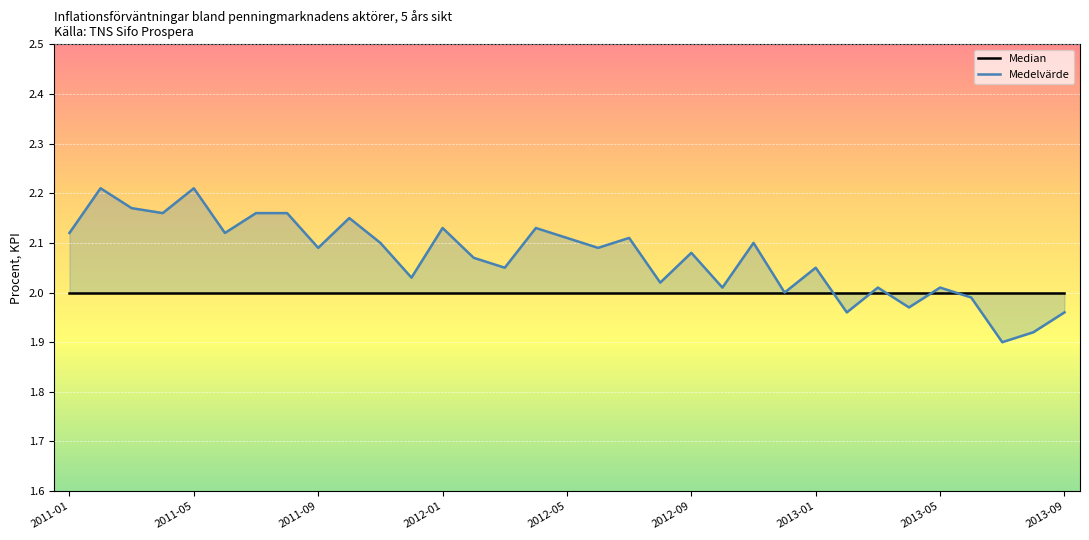

Is it true that Median equals 2.8 at 2011-05?

False